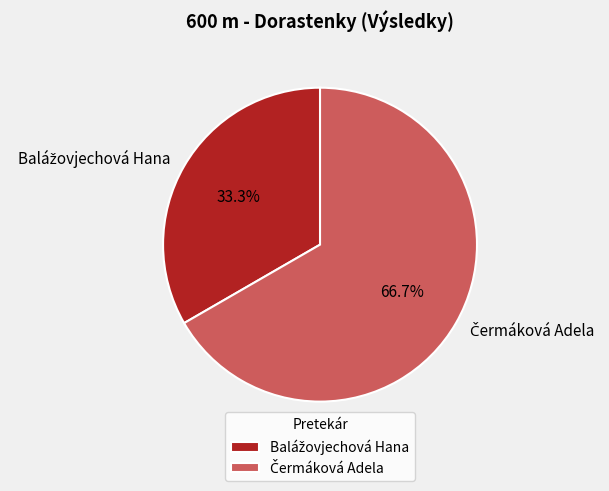

Is there a majority slice in this chart?

Yes